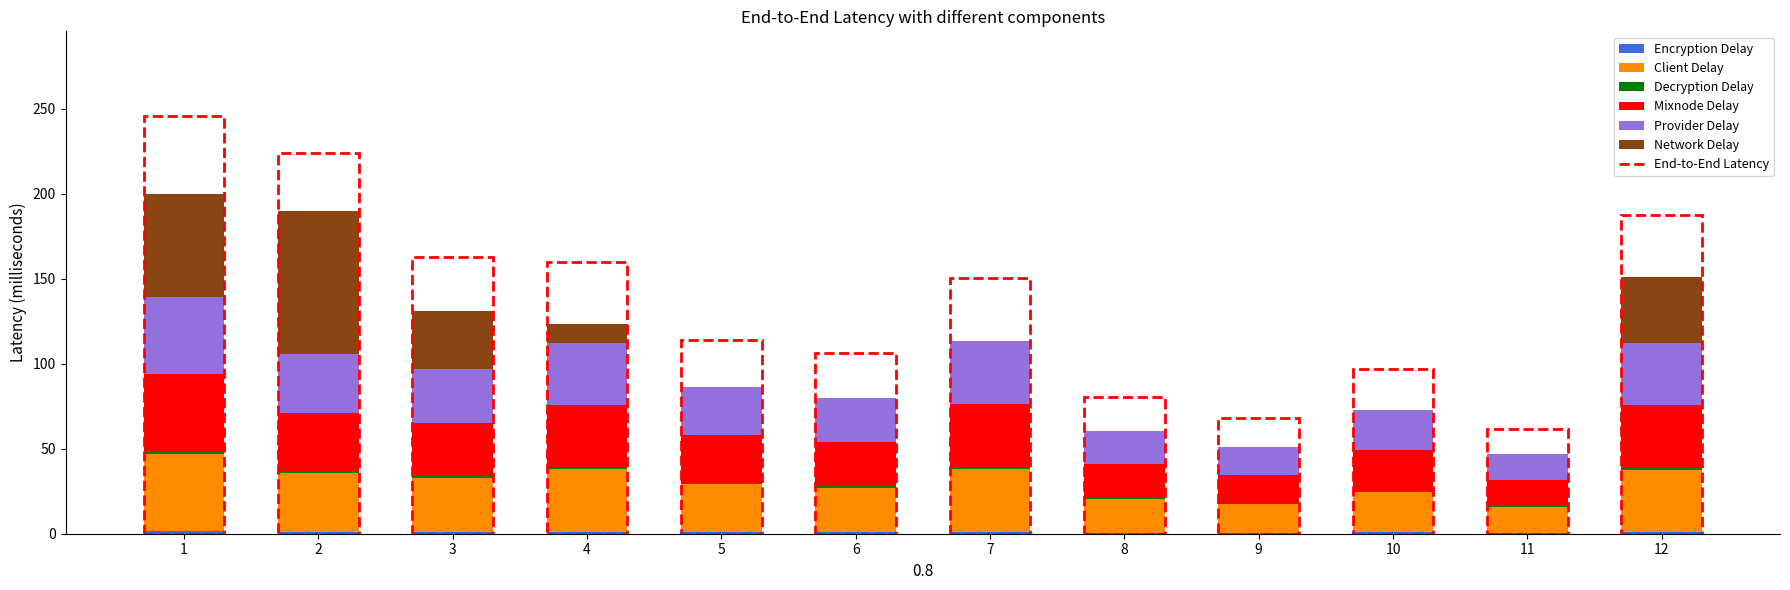

List the series in order of their peak value, lowest first.

Decryption Delay, Encryption Delay, Client Delay, Mixnode Delay, Provider Delay, Network Delay